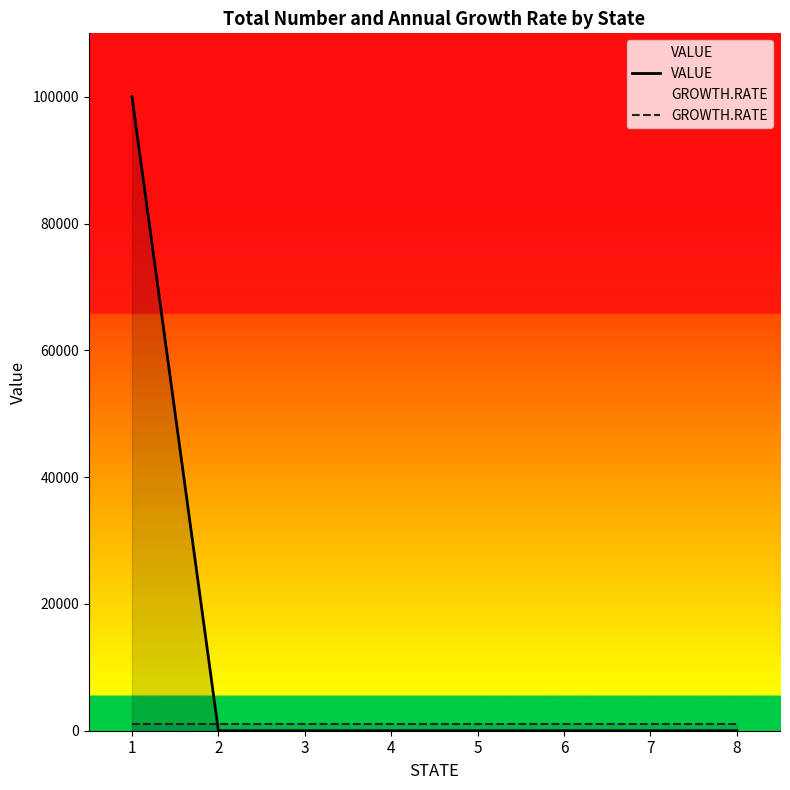

Is it true that VALUE equals 100000 at 1?

True